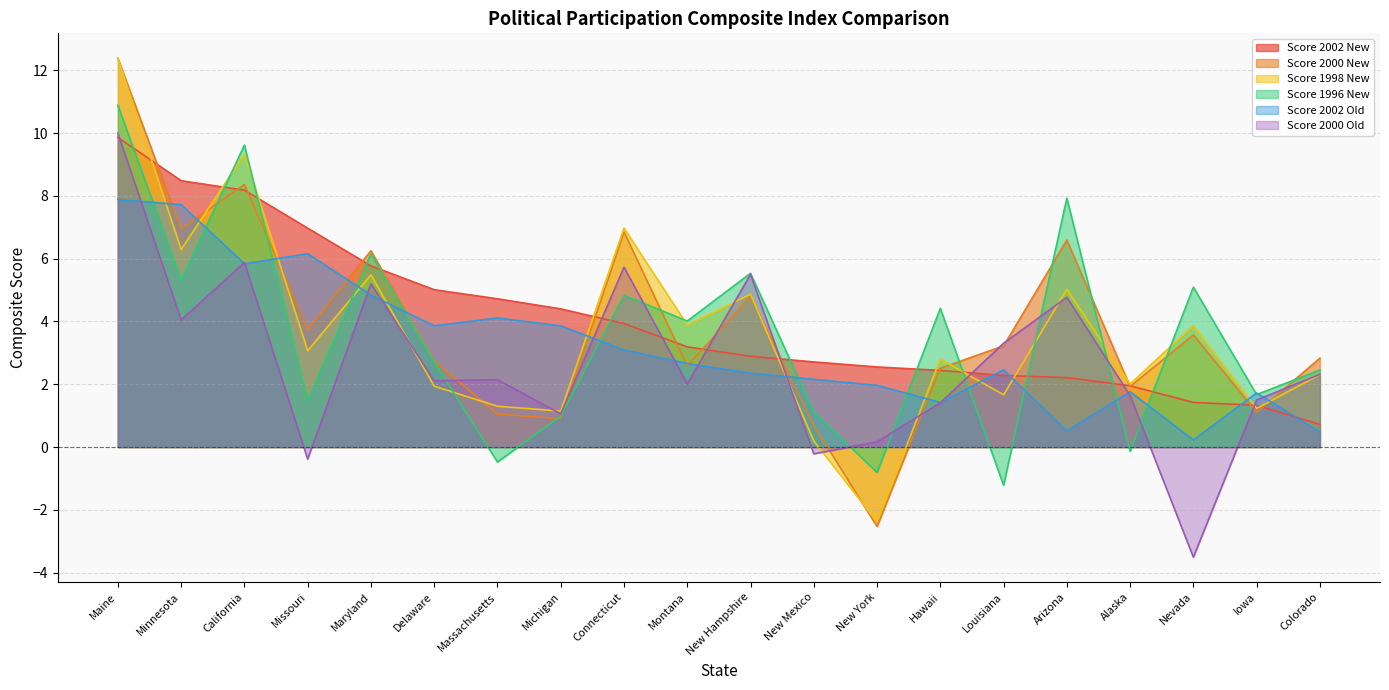

Count the number of data series in this chart.

6